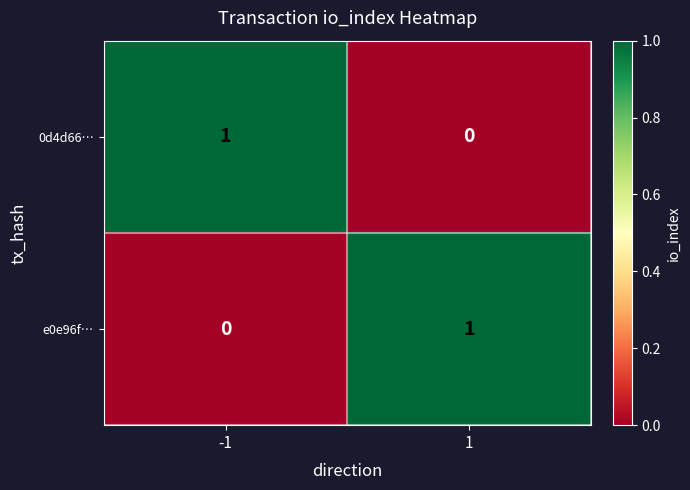

How many series are shown in this chart?

2